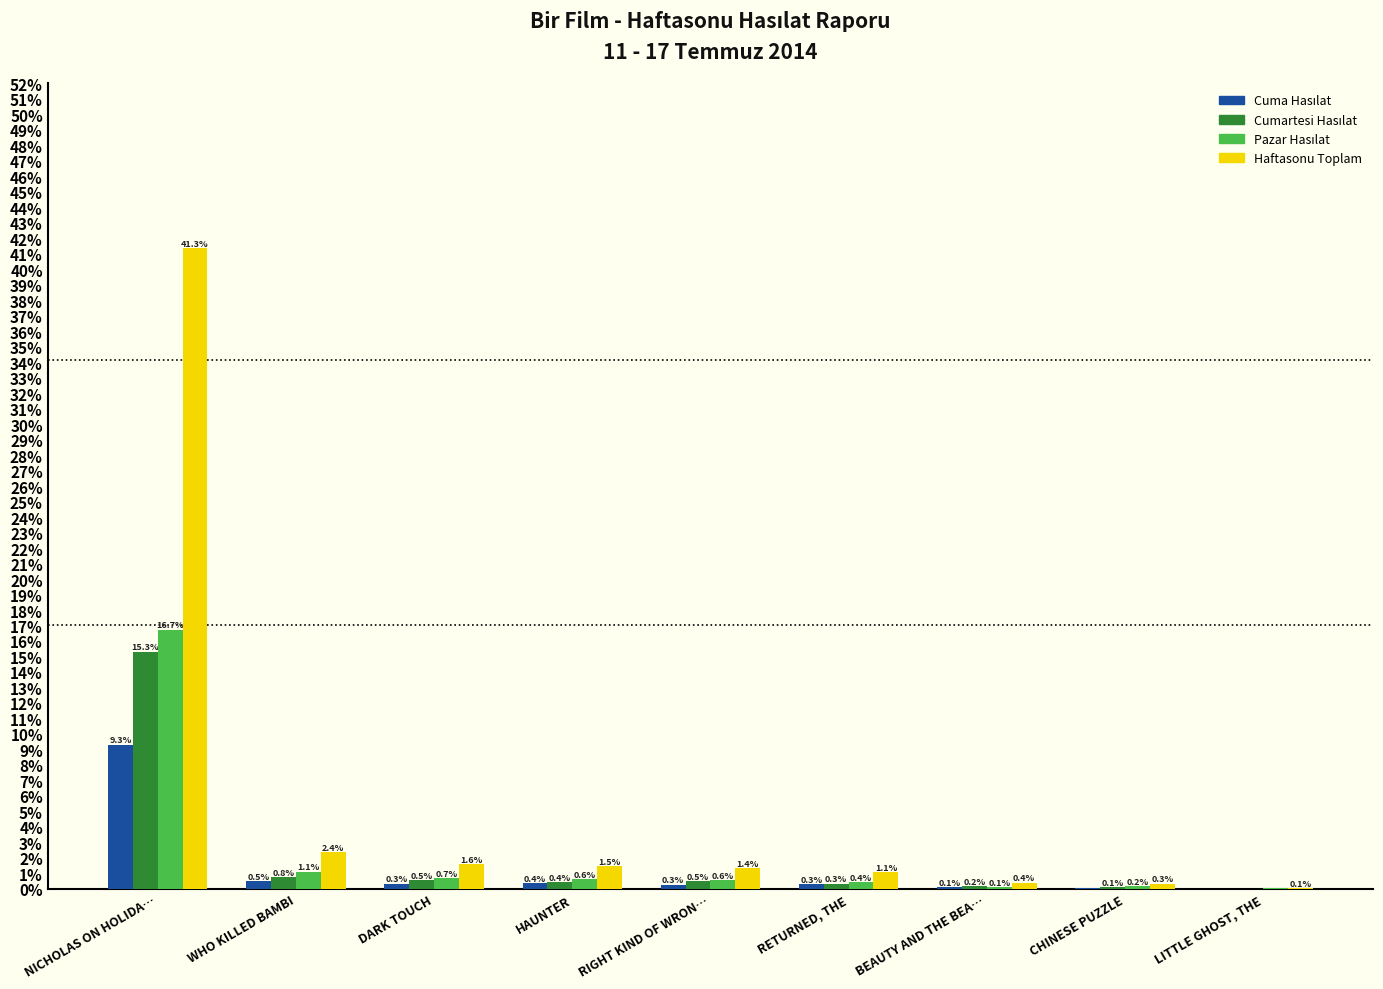

What is the sum of the Haftasonu Toplam values at HAUNTER and RETURNED, THE?

2.5